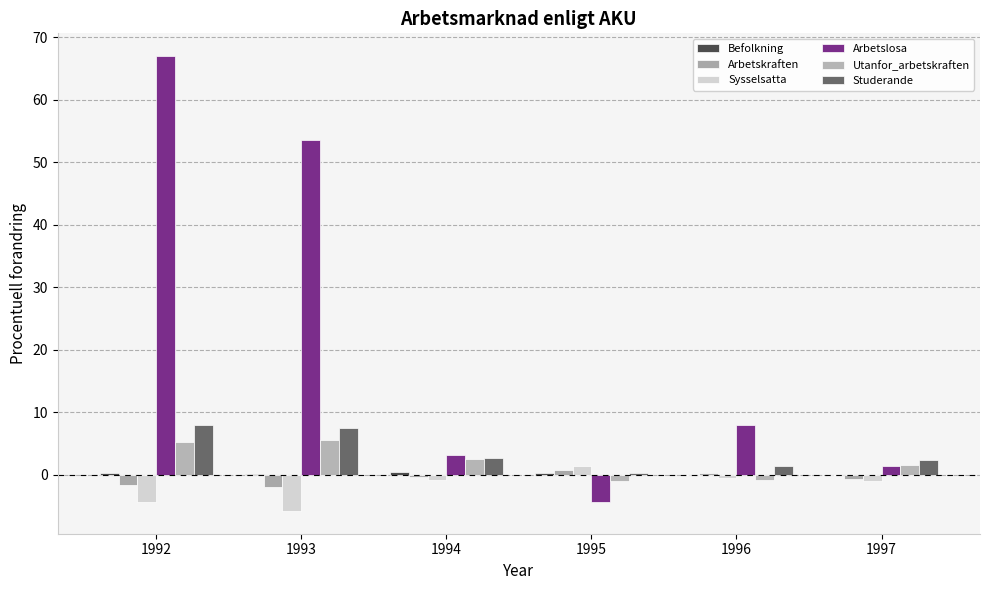

The Sysselsatta series shows -0.3 at 1994. True or false?

False